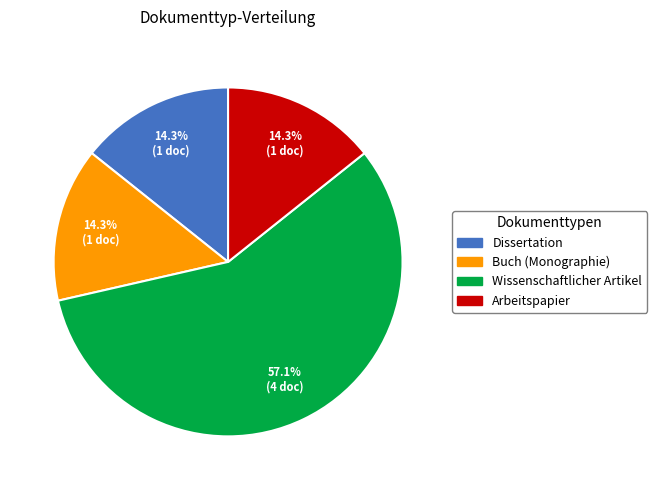

Which slice is the largest?

Wissenschaftlicher Artikel